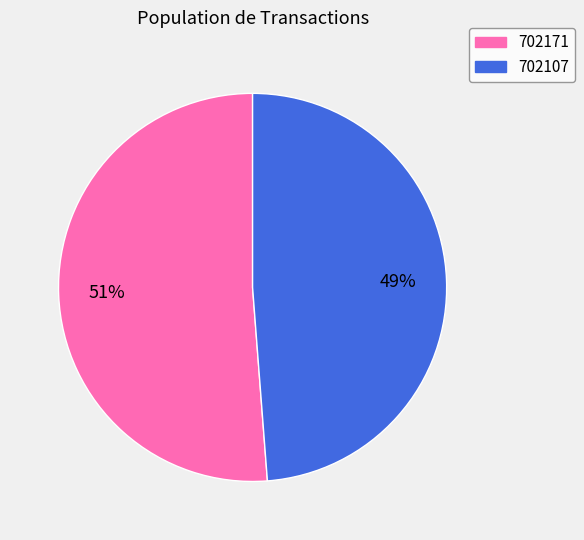

Rank the categories by value from lowest to highest.

702107, 702171